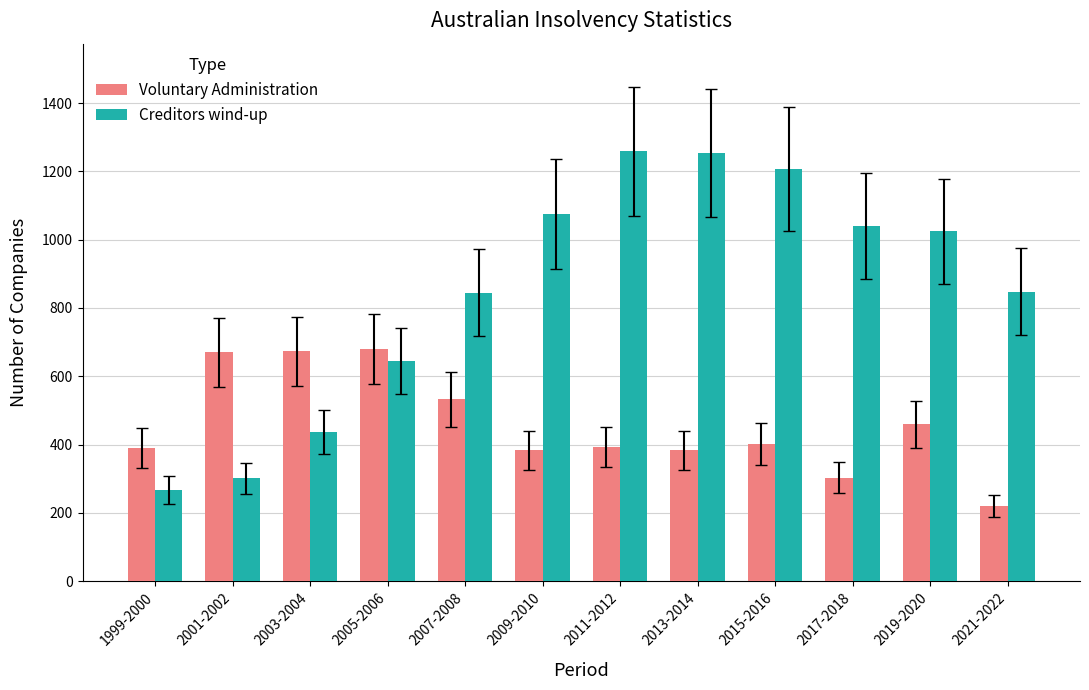

What is the label of the 11th bar from the left?

2019-2020